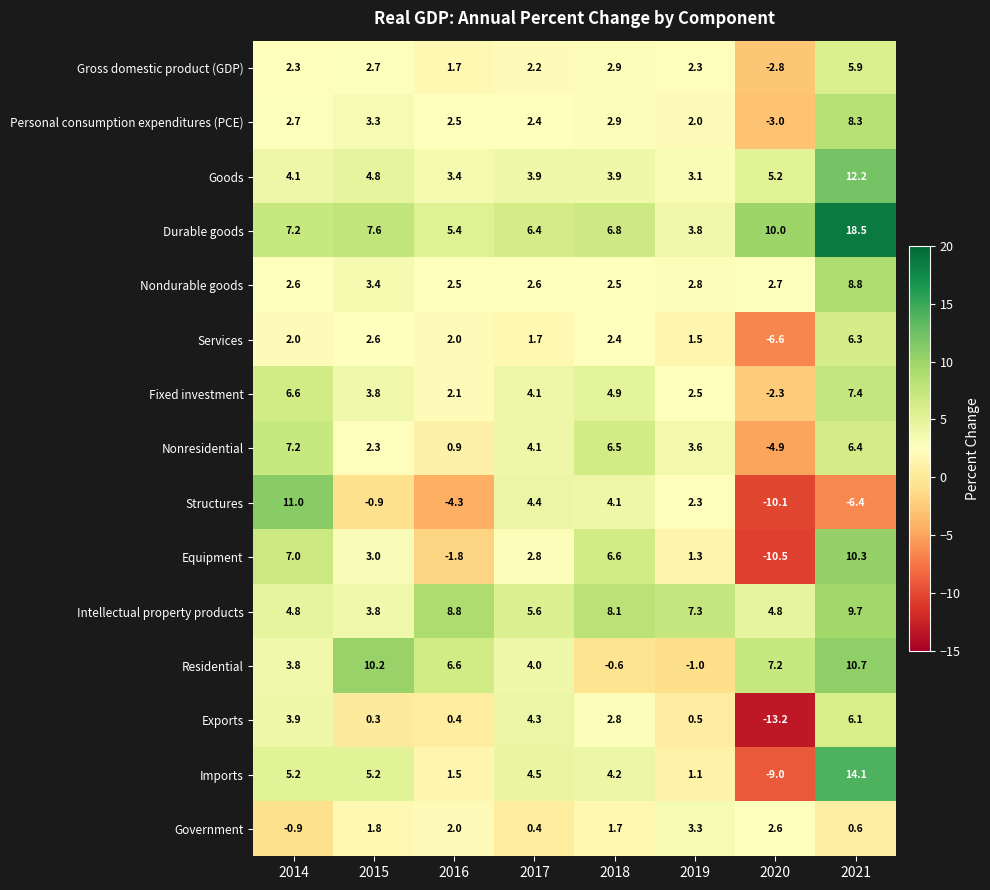

The value of Equipment at 2018 is 6.6. True or false?

True